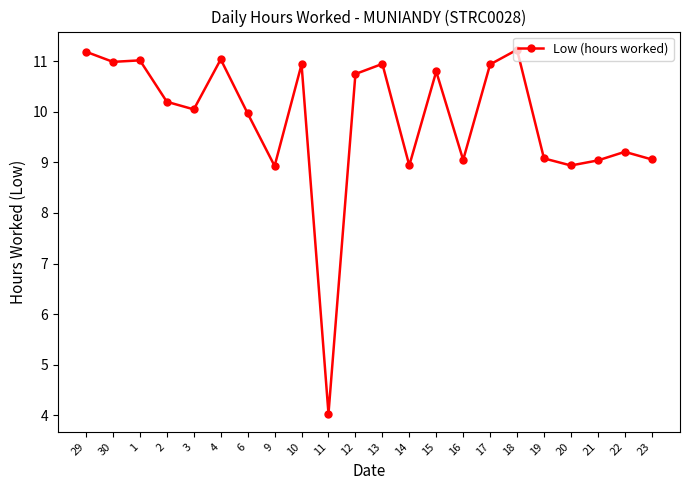

The chart shows a value of 7.3 at 1. True or false?

False